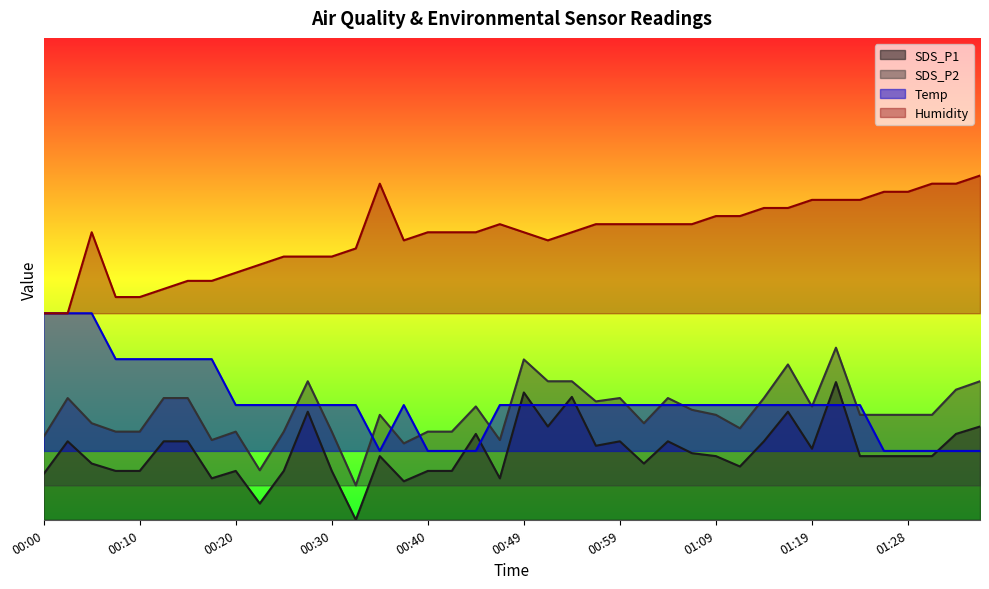

Which has a higher value, 00:42 or 00:20?

00:42